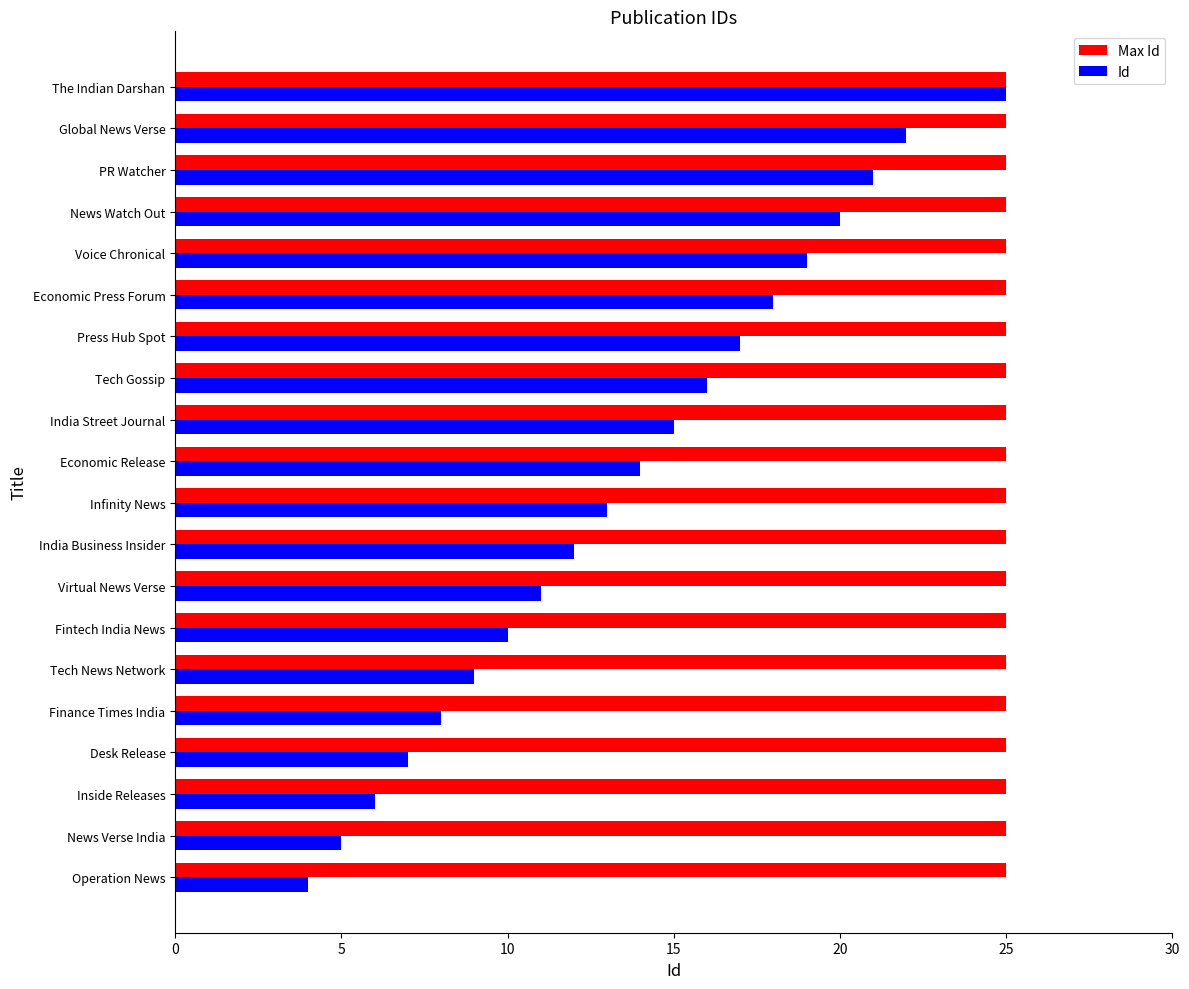

What is the total value across all series at News Watch Out?

45